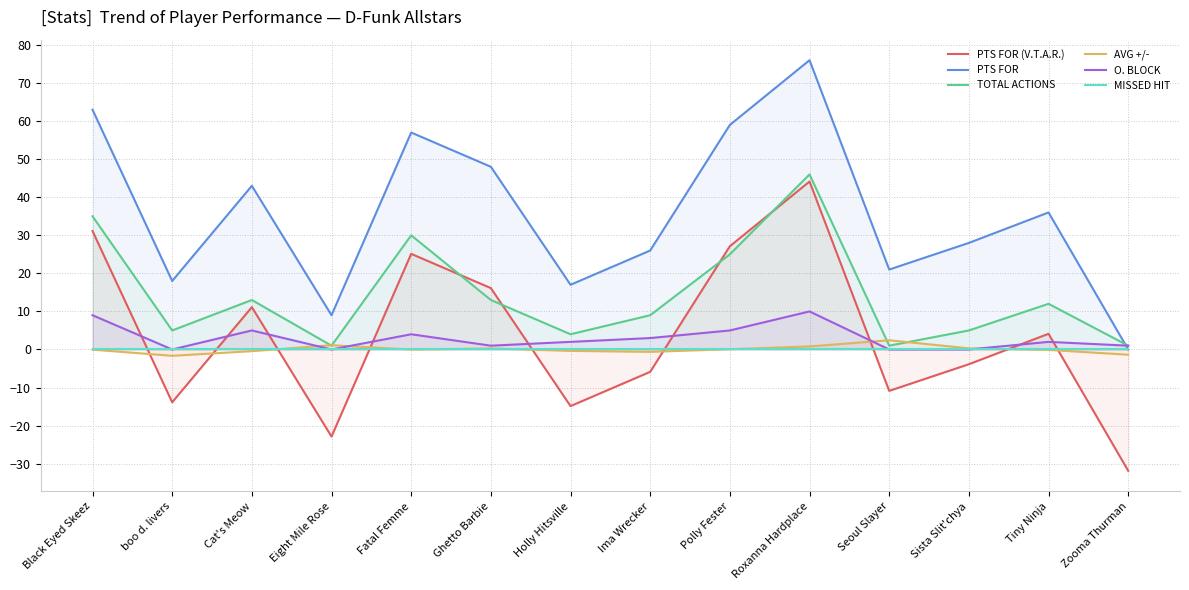

How many interior local peaks does the O. BLOCK series have?

4